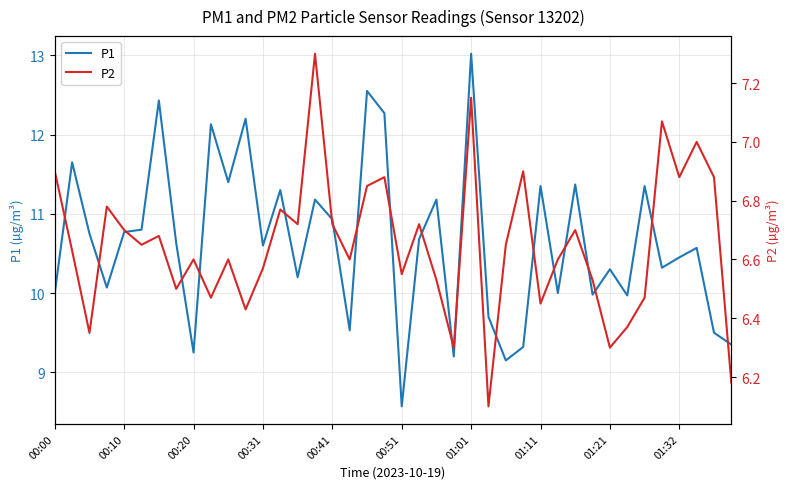

Is this an area chart (filled region under the line)?

No